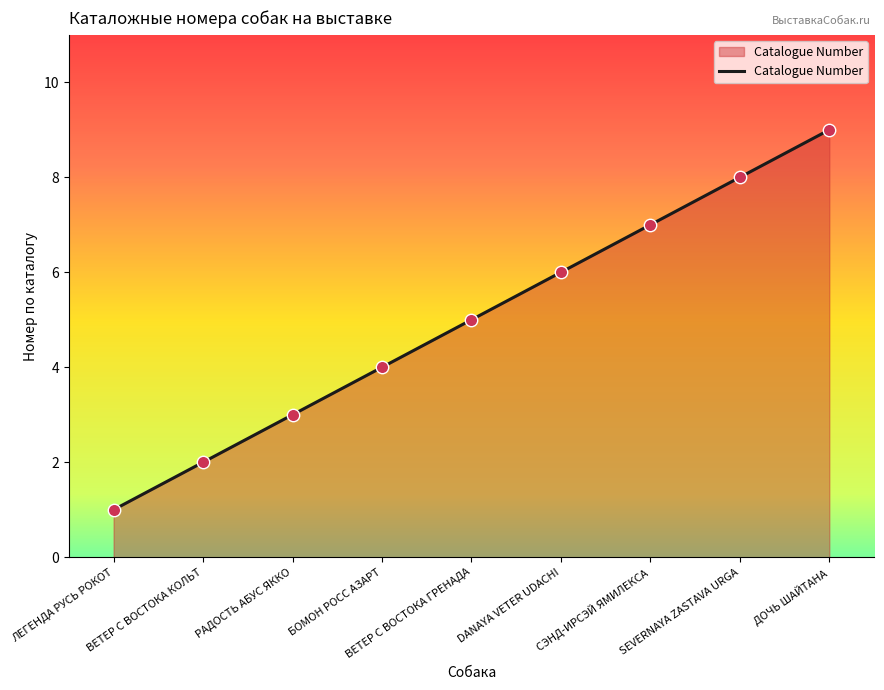

Between СЭНД-ИРСЭЙ ЯМИЛЕКСА and ВЕТЕР С ВОСТОКА КОЛЬТ, which is larger?

СЭНД-ИРСЭЙ ЯМИЛЕКСА